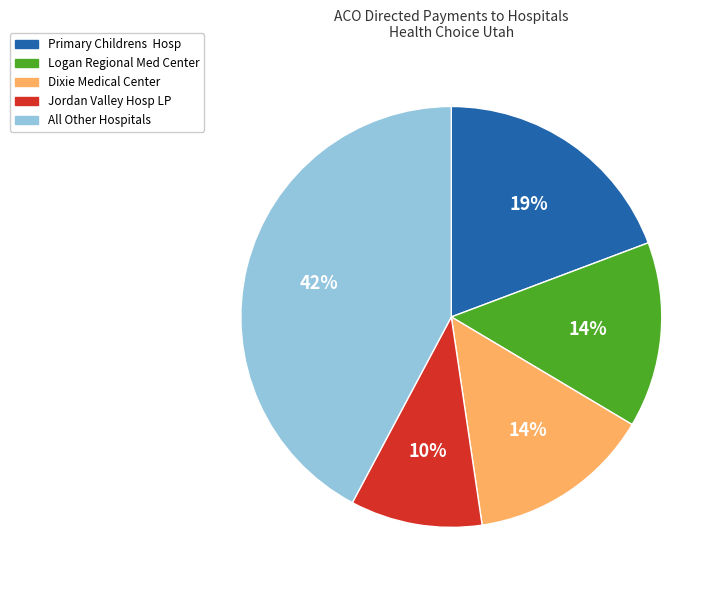

Is there a majority slice in this chart?

No